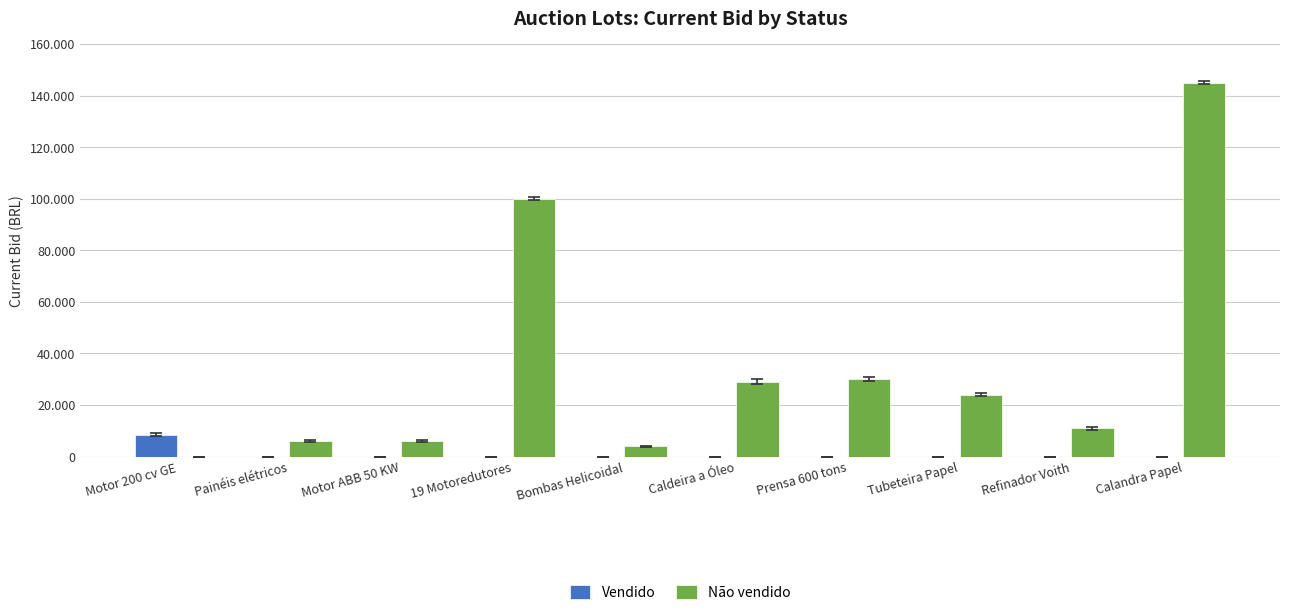

What are all the series names shown in the legend?

Vendido, Não vendido